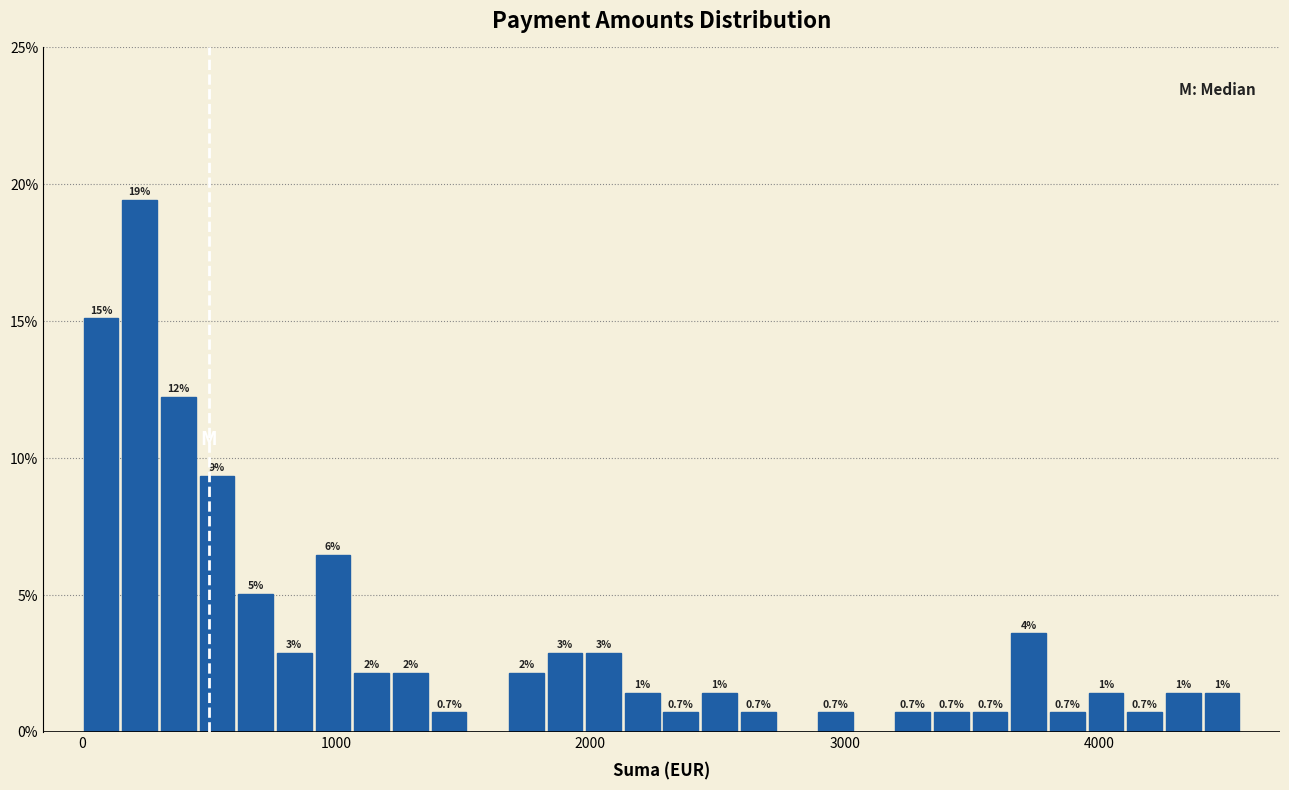

Around what value on the x-axis is the tallest bar? Give the approximate position of its centre, as read against the axis.

200